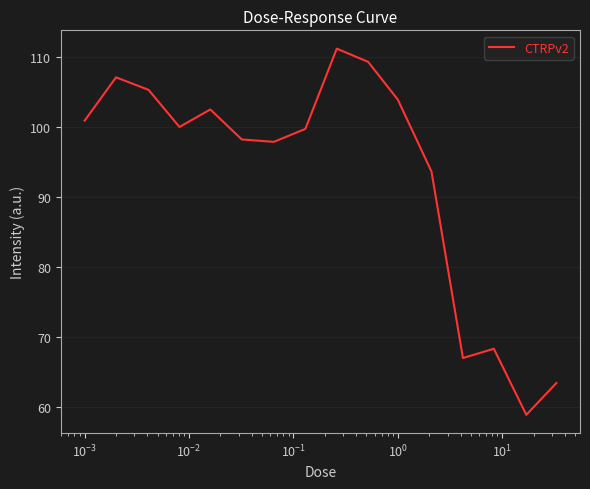

What is the minimum value shown in the chart?

58.8